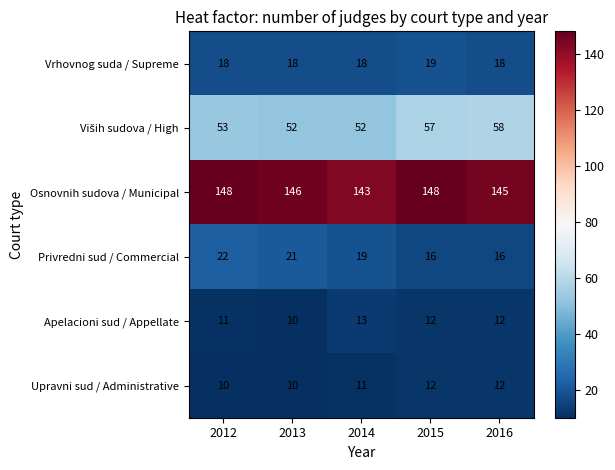

What is the smallest value displayed?

10